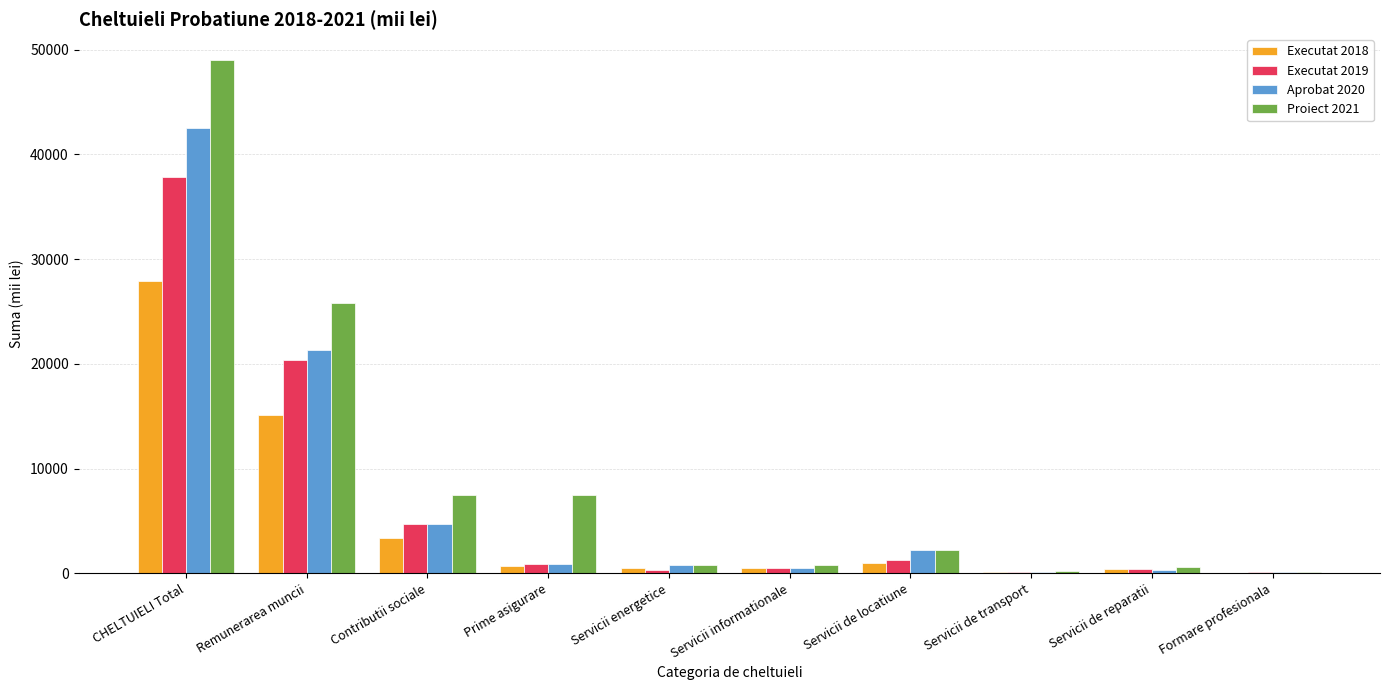

How many groups of bars are there?

10